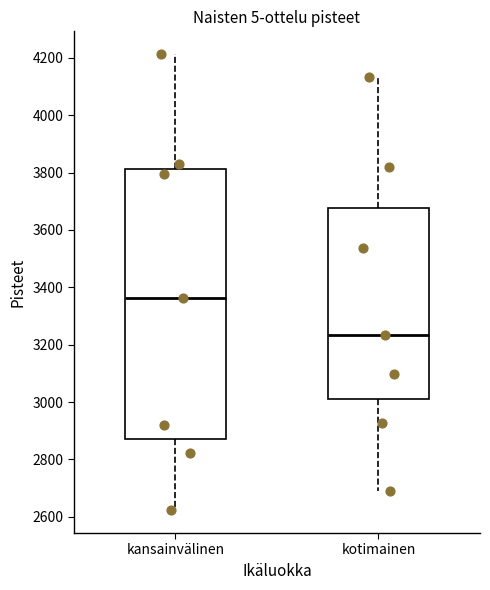

Comparing the boxes themselves (not the whiskers), which one is the tallest?

kansainvälinen